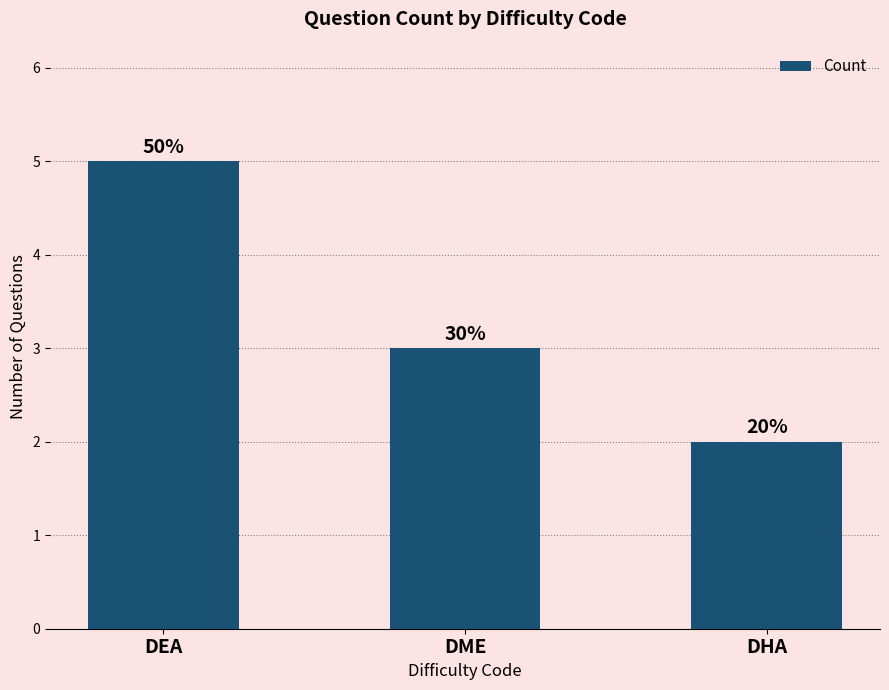

Which category has the highest value across all series?

DEA